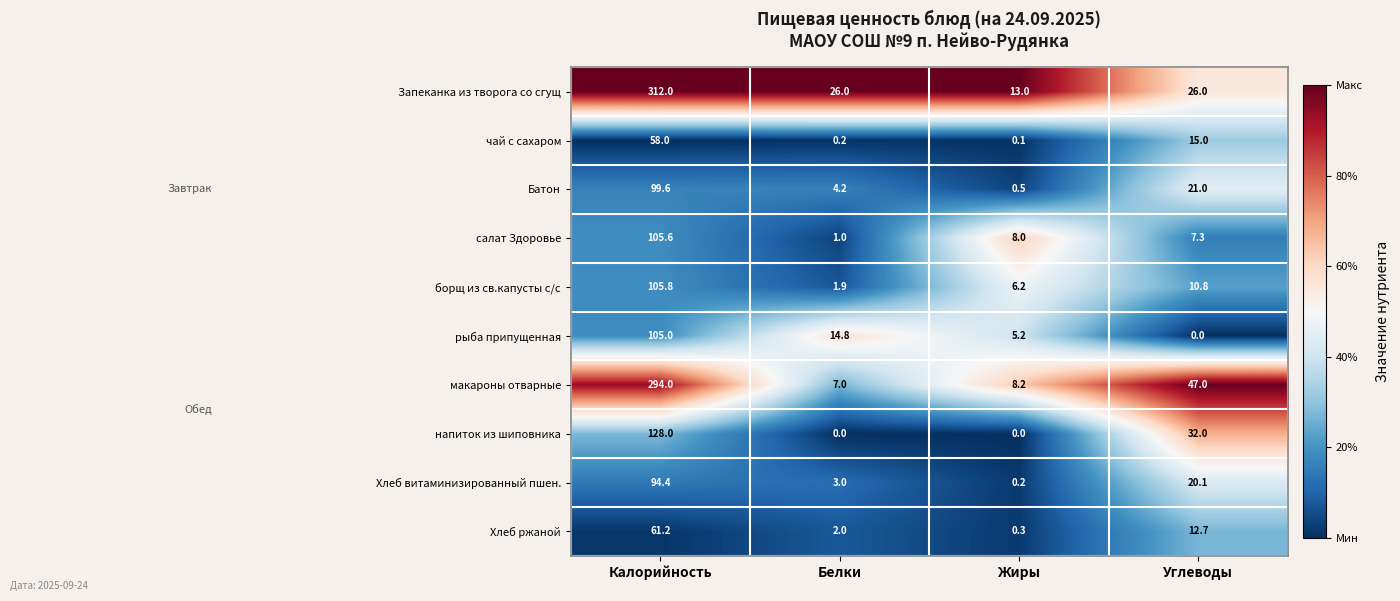

List the series in order of their peak value, lowest first.

чай с сахаром, Хлеб ржаной, Хлеб витаминизированный пшен., Батон, рыба припущенная, салат Здоровье, борщ из св.капусты с/с, напиток из шиповника, макароны отварные, Запеканка из творога со сгущ